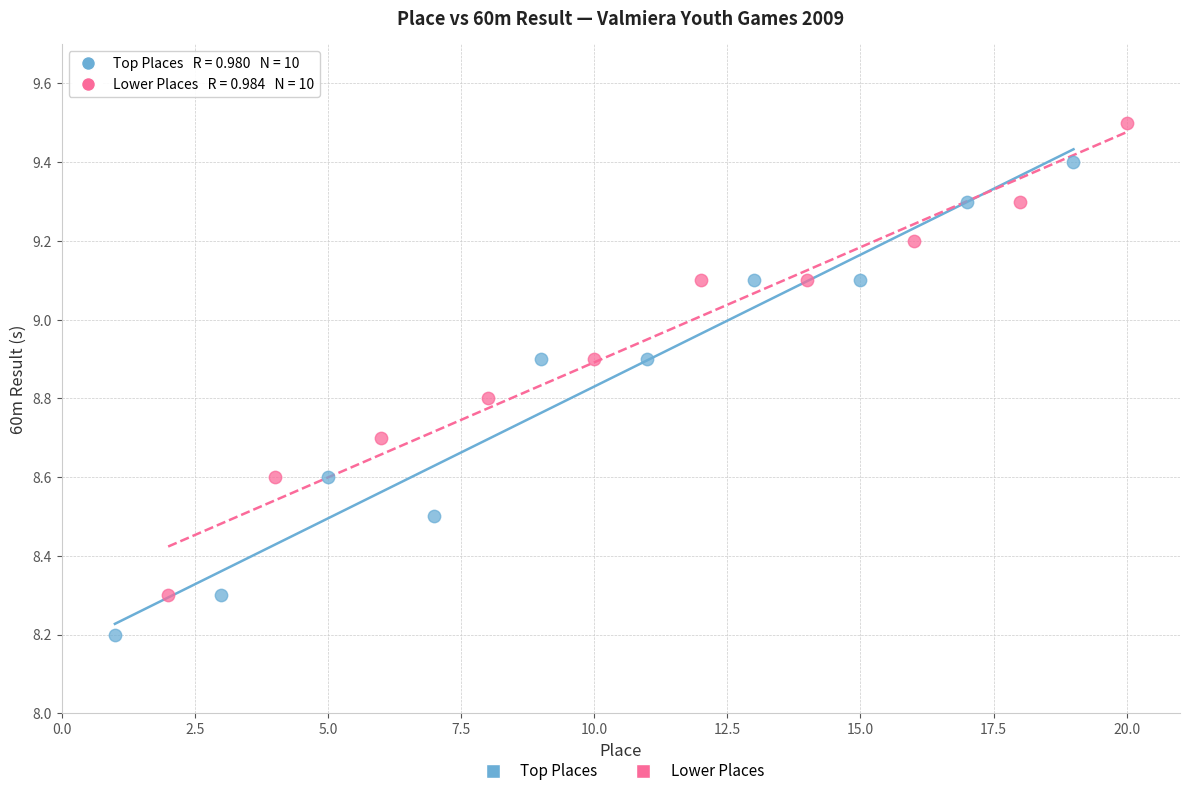

Which series reaches the minimum Y coordinate?

Top Places